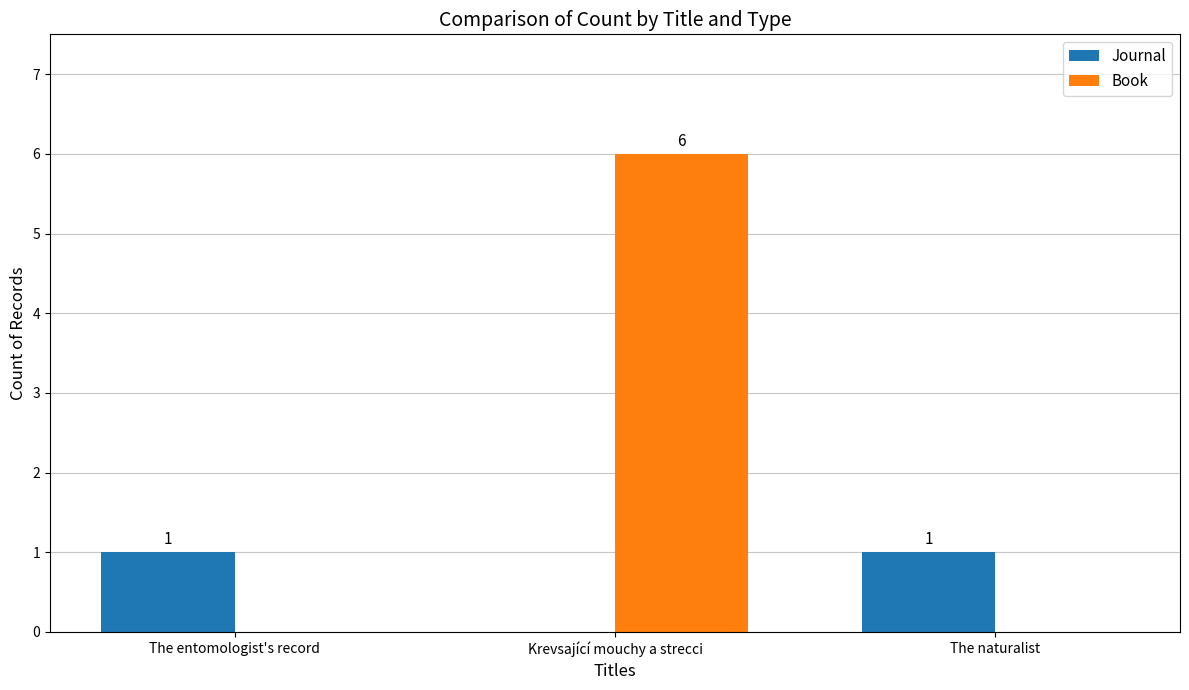

At which category does the chart reach its peak across all series?

Krevsající mouchy a strecci